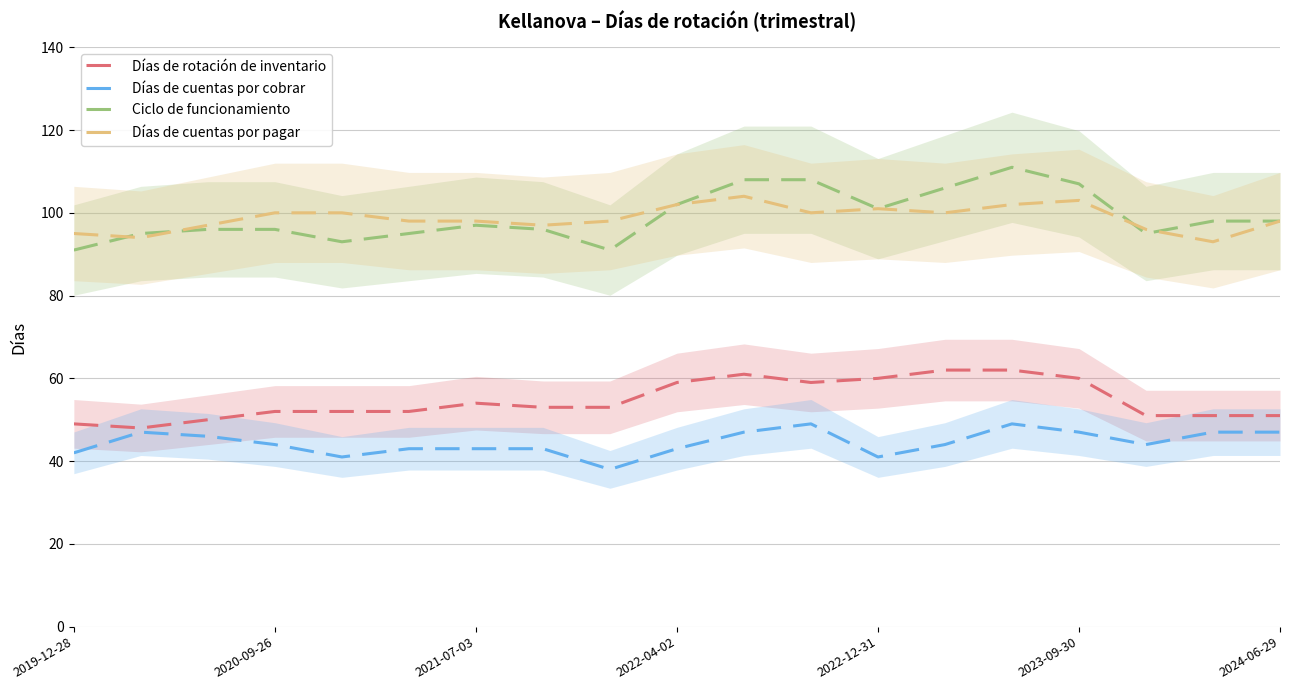

At 10, list the series in order from largest to smallest.

Ciclo de funcionamiento, Días de cuentas por pagar, Días de rotación de inventario, Días de cuentas por cobrar